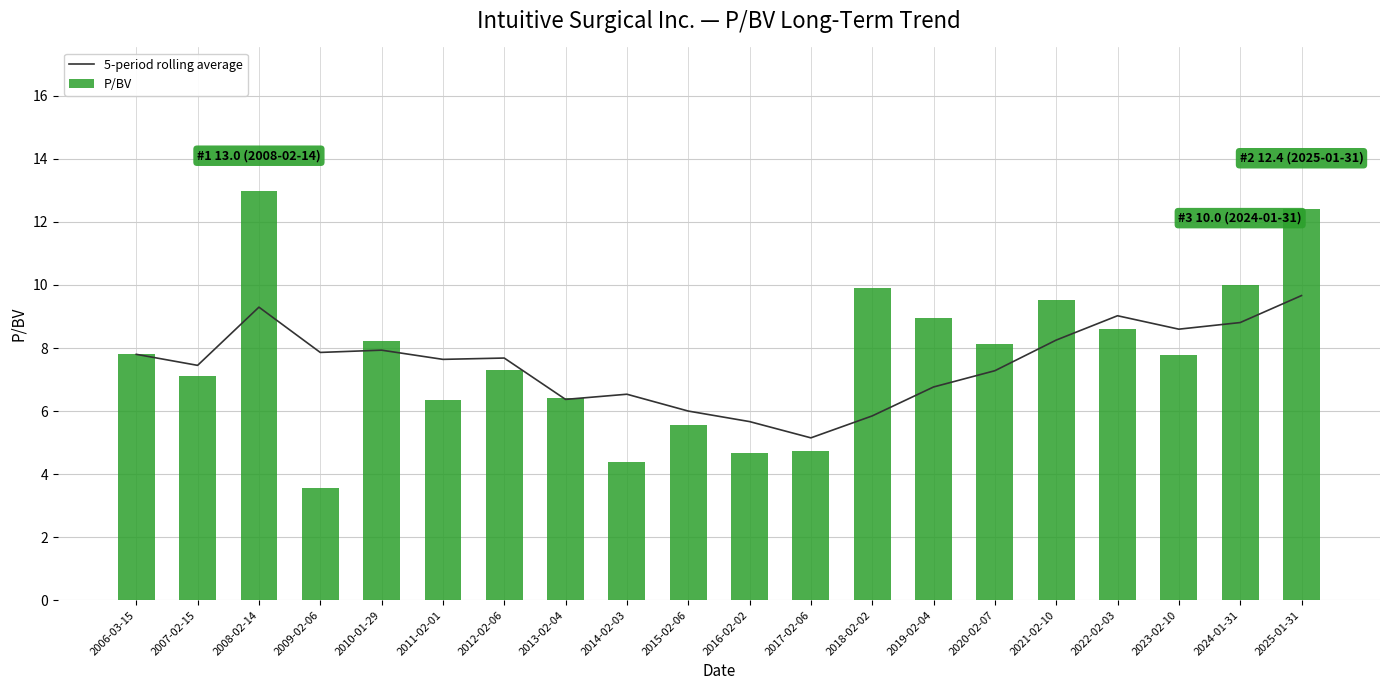

What is the value of the 5-period rolling average bar at the 4th from the left?

7.9